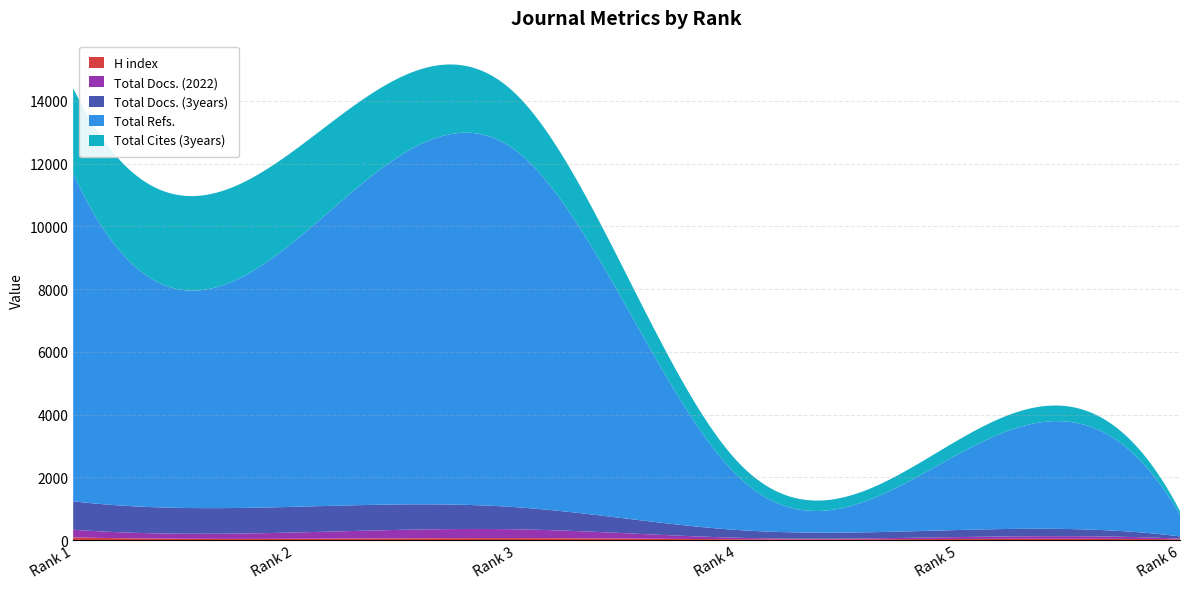

Reading right to left, list all the values displayed in this chart.

H index: Rank 6=30	Rank 5=39	Rank 4=32	Rank 3=67	Rank 2=45	Rank 1=88
Total Docs. (2022): Rank 6=19	Rank 5=61	Rank 4=47	Rank 3=281	Rank 2=201	Rank 1=247
Total Docs. (3years): Rank 6=72	Rank 5=225	Rank 4=247	Rank 3=704	Rank 2=818	Rank 1=905
Total Refs.: Rank 6=689	Rank 5=2424	Rank 4=1732	Rank 3=11364	Rank 2=8467	Rank 1=10450
Total Cites (3years): Rank 6=117	Rank 5=451	Rank 4=457	Rank 3=1802	Rank 2=2898	Rank 1=2715